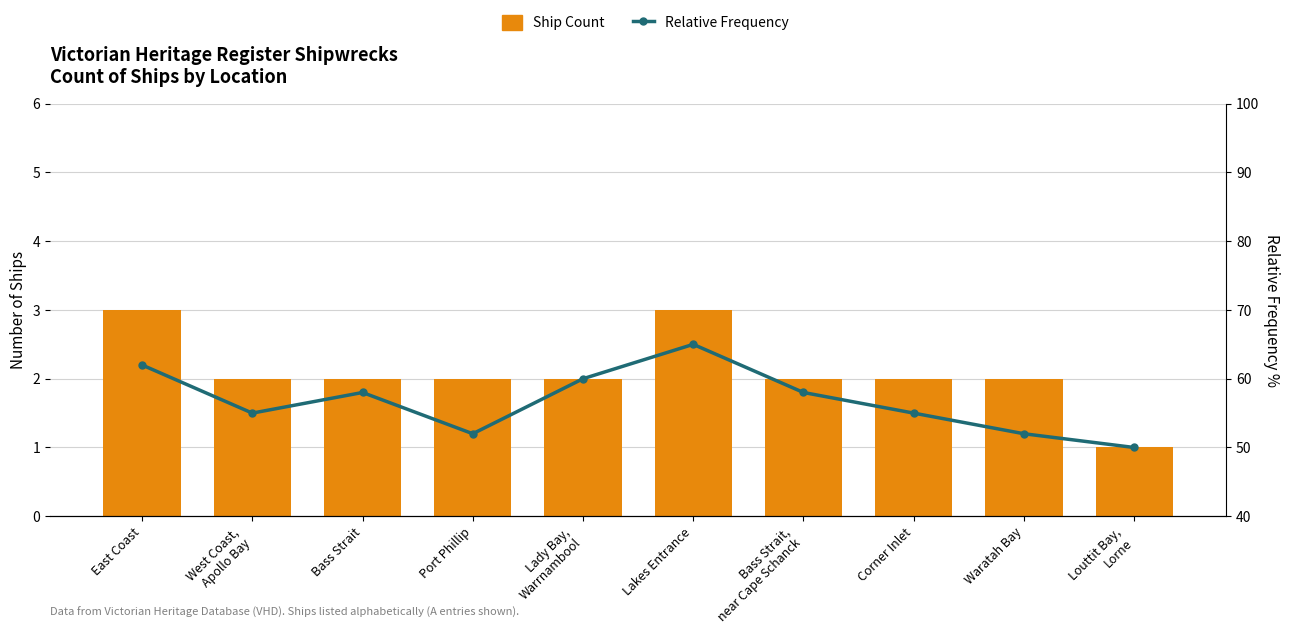

Count the number of data series in this chart.

2